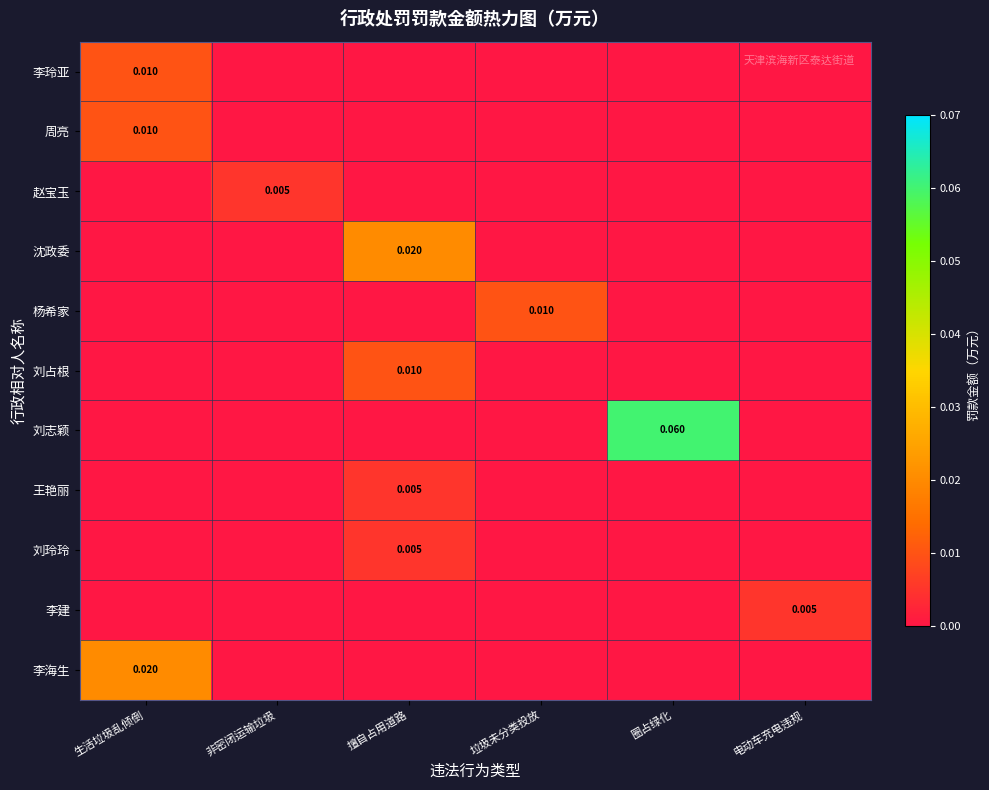

True or false: 周亮 has a value of 0.0 at 生活垃圾乱倾倒.

False